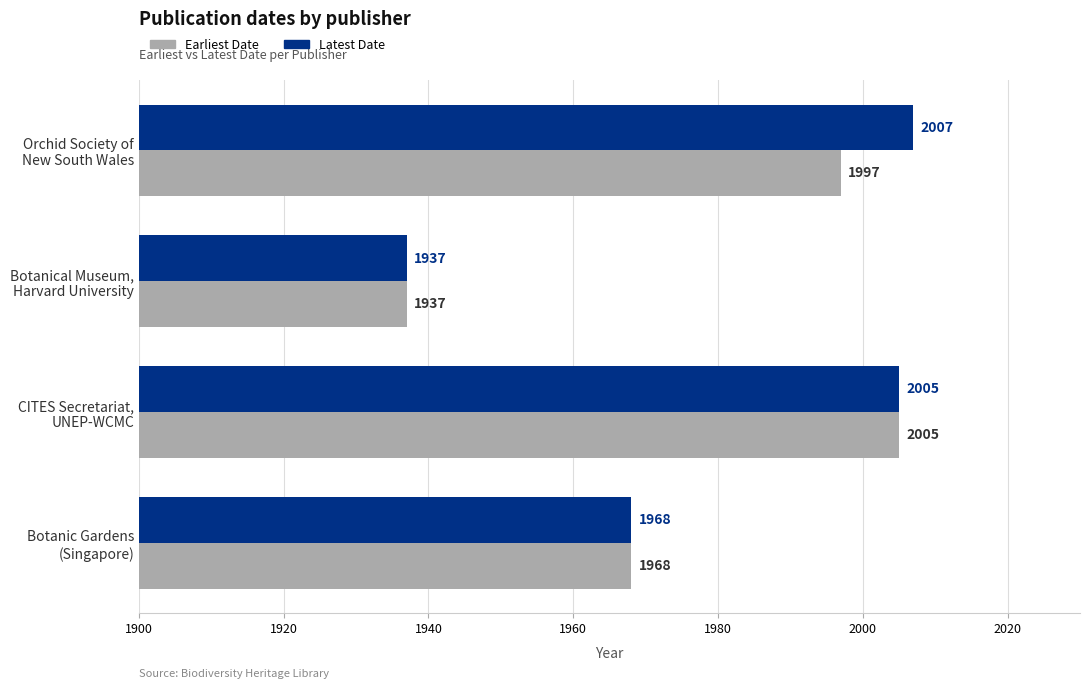

At which label does Earliest Date reach its peak?

CITES Secretariat,
UNEP-WCMC